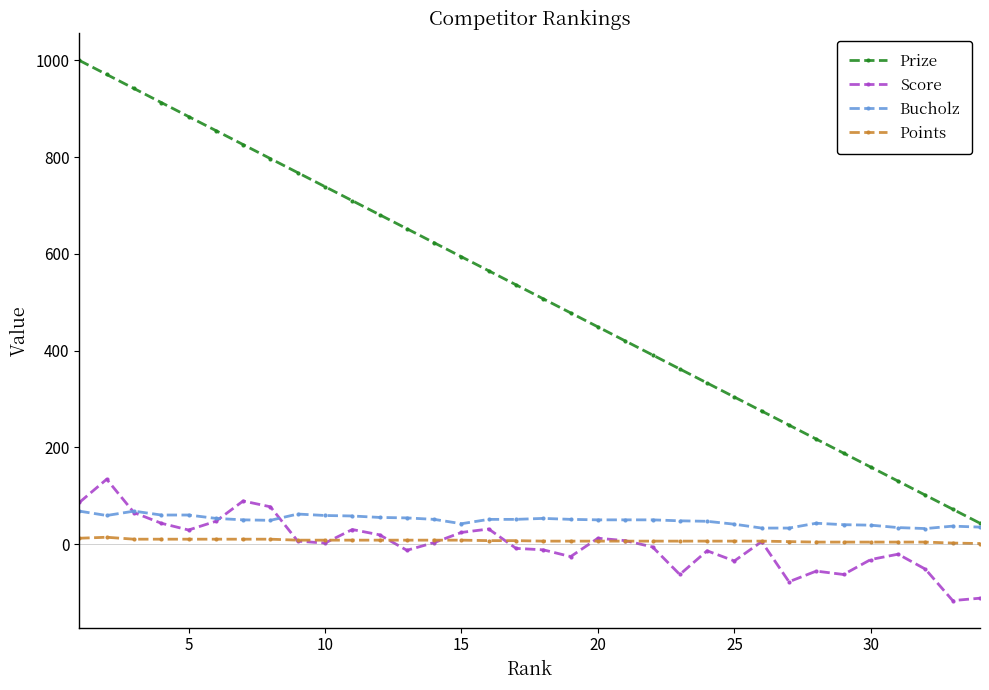

Which series has the largest range (max minus min)?

Prize